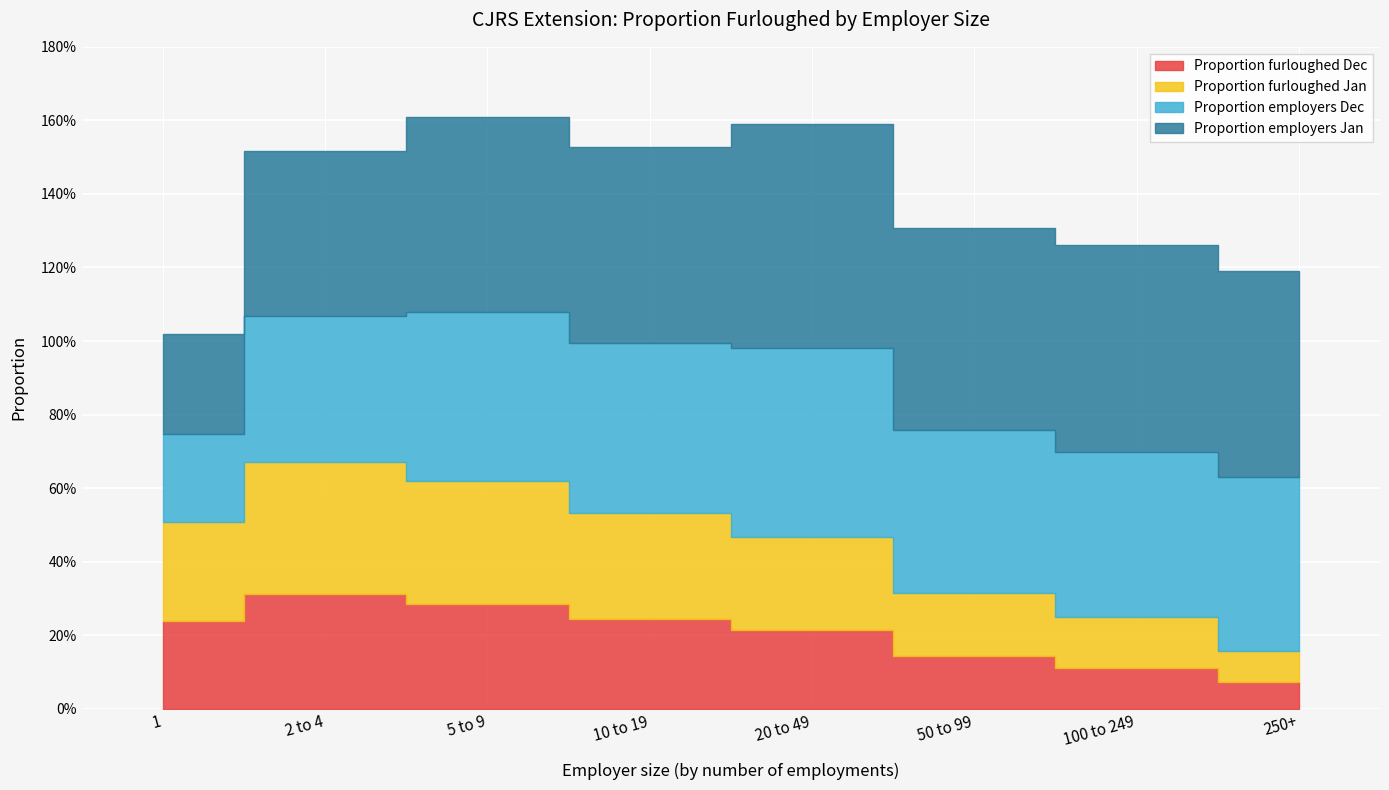

What are all the series names shown in the legend?

Proportion furloughed Dec, Proportion furloughed Jan, Proportion employers Dec, Proportion employers Jan